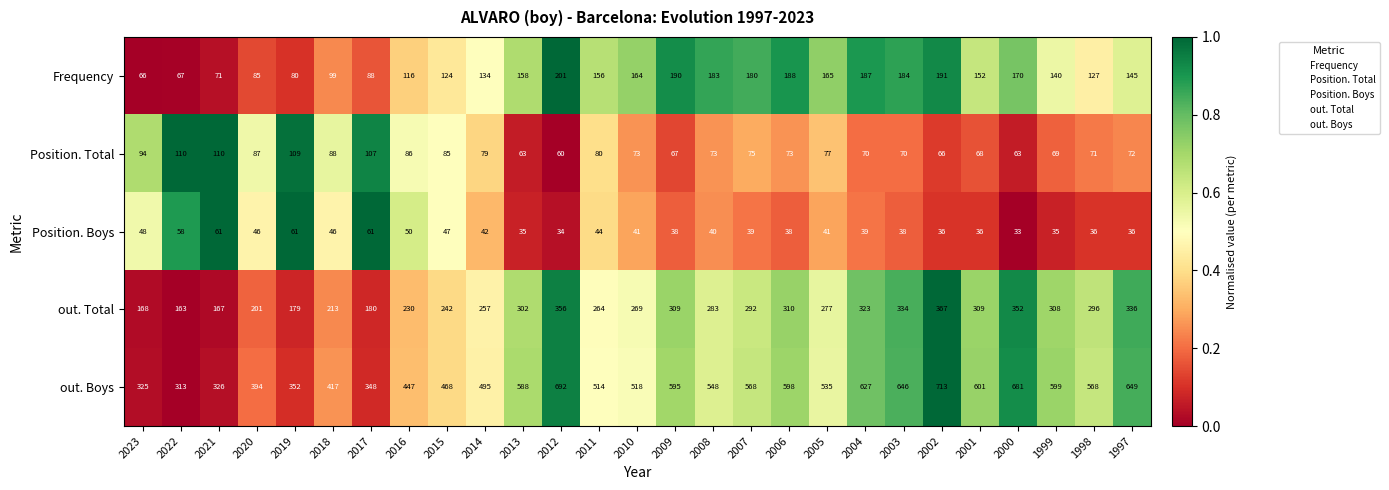

Which series changed the most between 2008 and 2003?

out. Boys